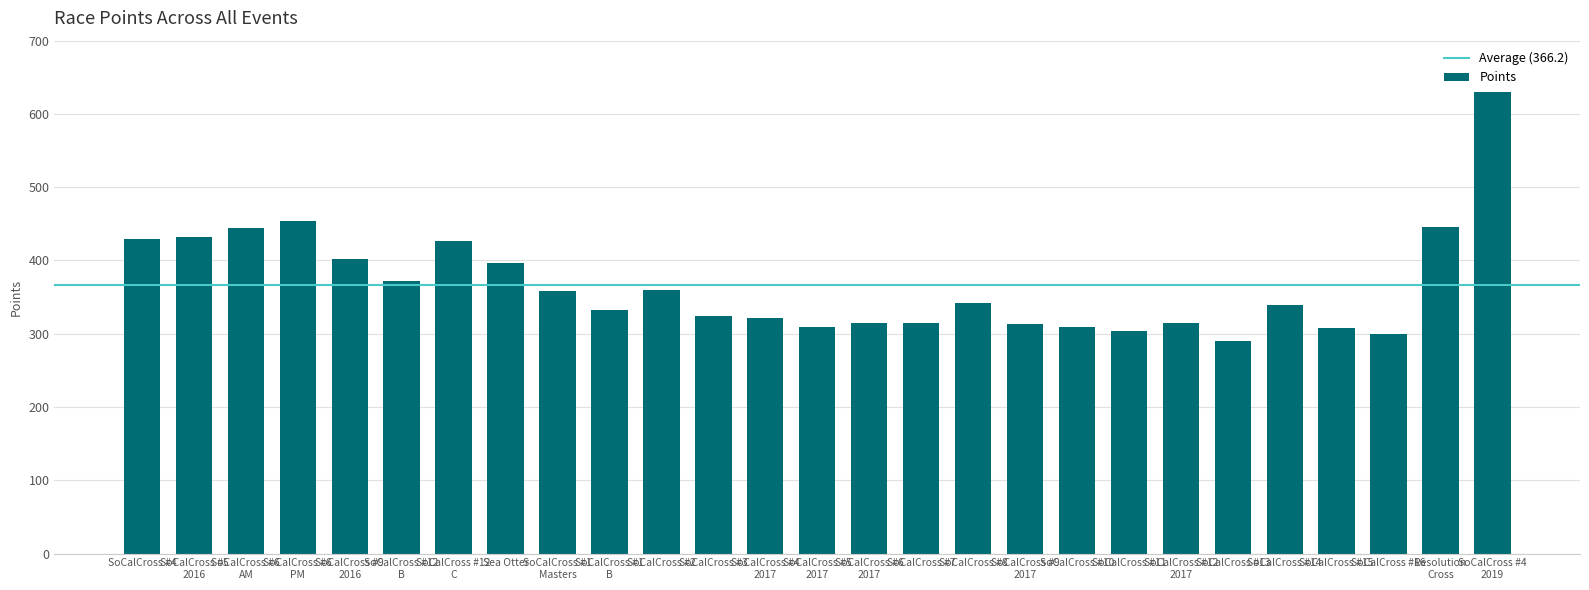

How many data points are above 338?

14